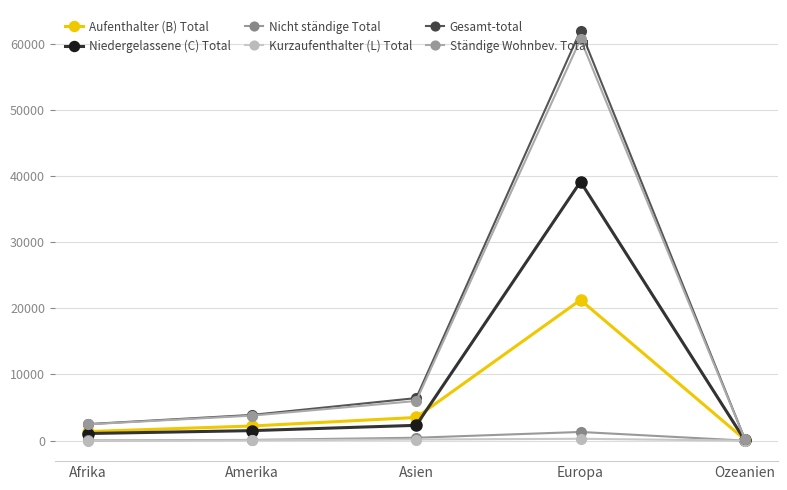

Is the value of Kurzaufenthalter (L) Total at Amerika greater than the value of Aufenthalter (B) Total at Europa?

No